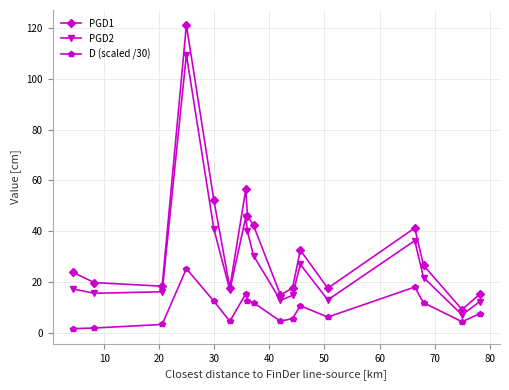

What is the value of the PGD2 point at the 4th from the left?

109.5